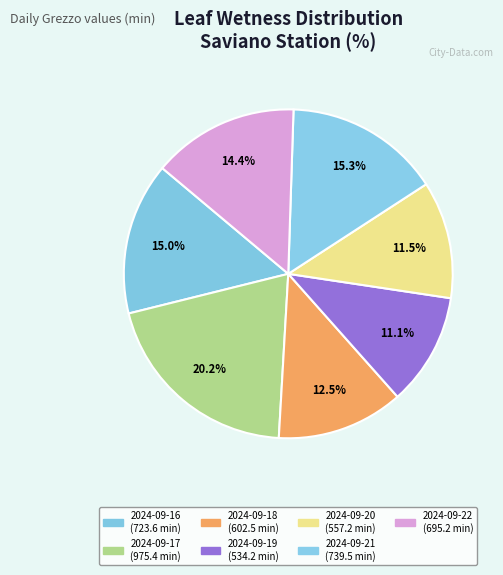

What is the change in value from 2024-09-19 to 2024-09-22?

+161.0